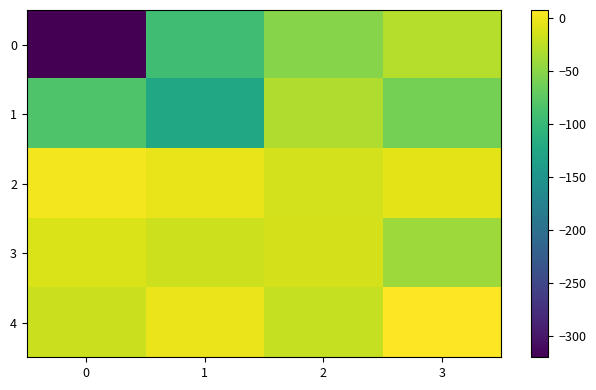

Which has a higher value, 3 or 0?

3